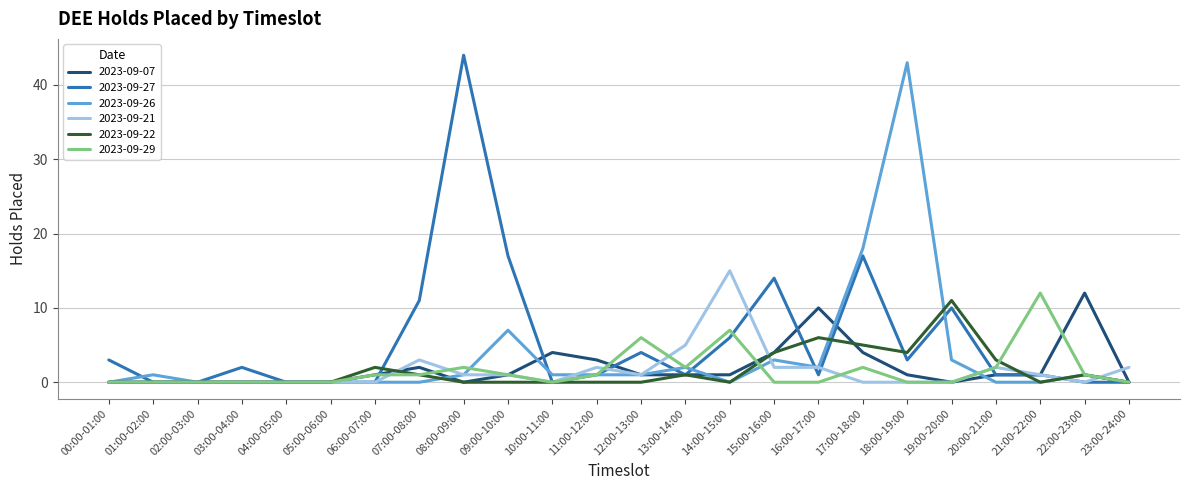

Does the chart display data point markers on the line(s)?

No